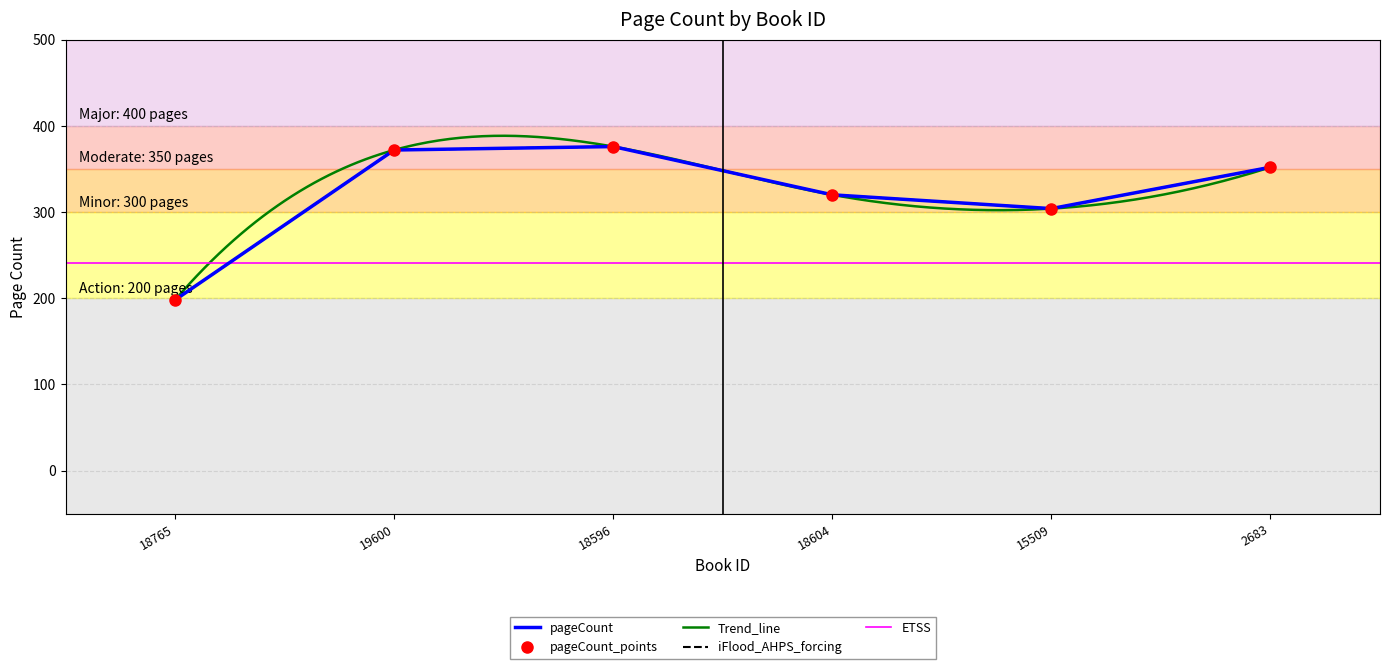

Reading right to left, transcribe all the data shown in this chart.

352	304	320	376	372	198